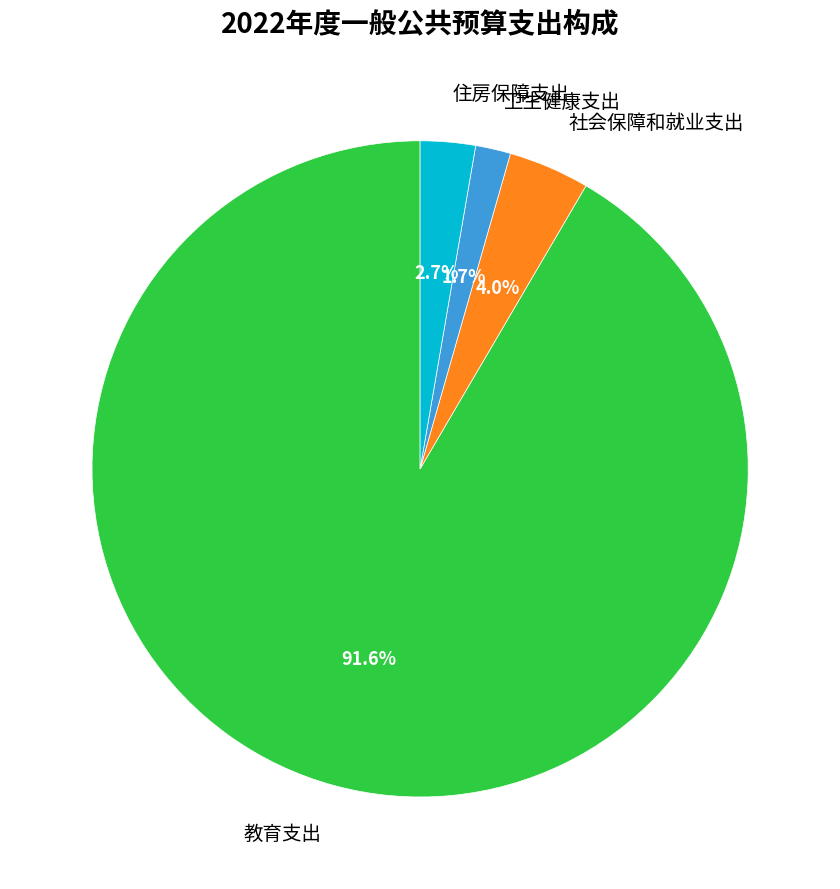

How many slices are in this pie chart?

4